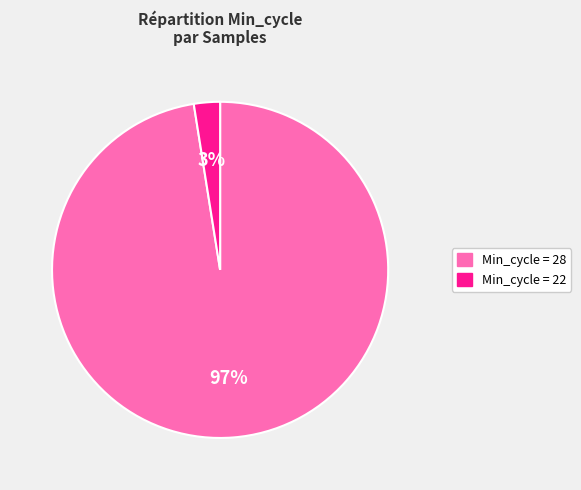

Does any single category account for the majority?

Yes